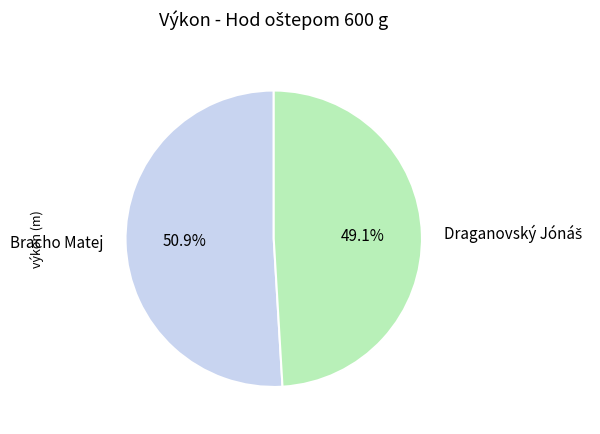

Is there any slice that represents more than half of the pie?

Yes